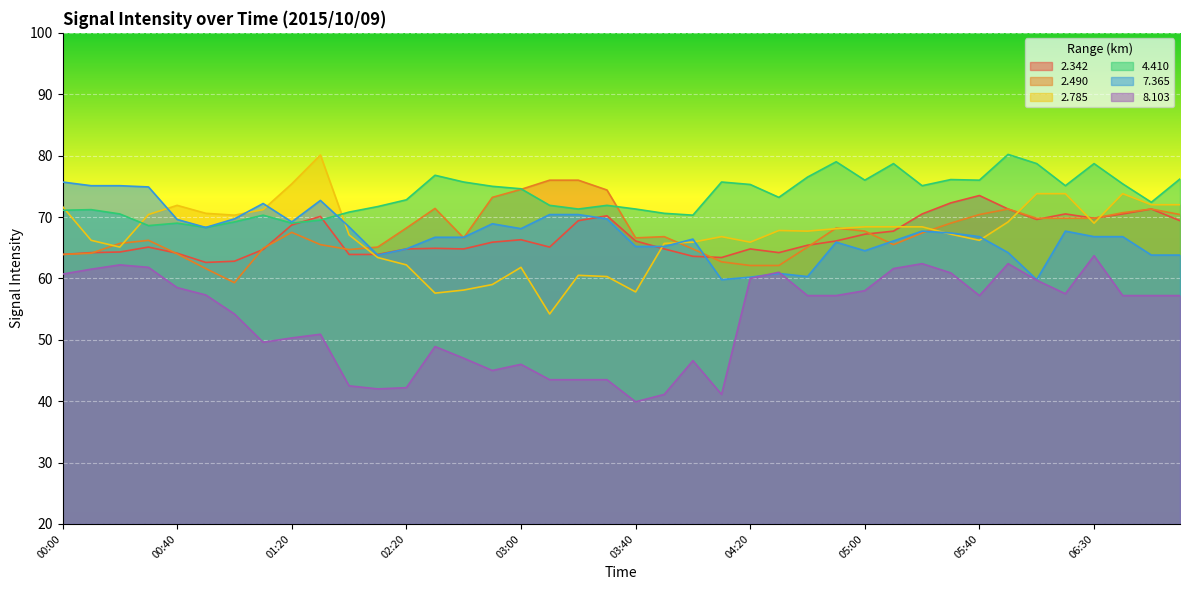

Which series has the largest total across all categories?

4.410